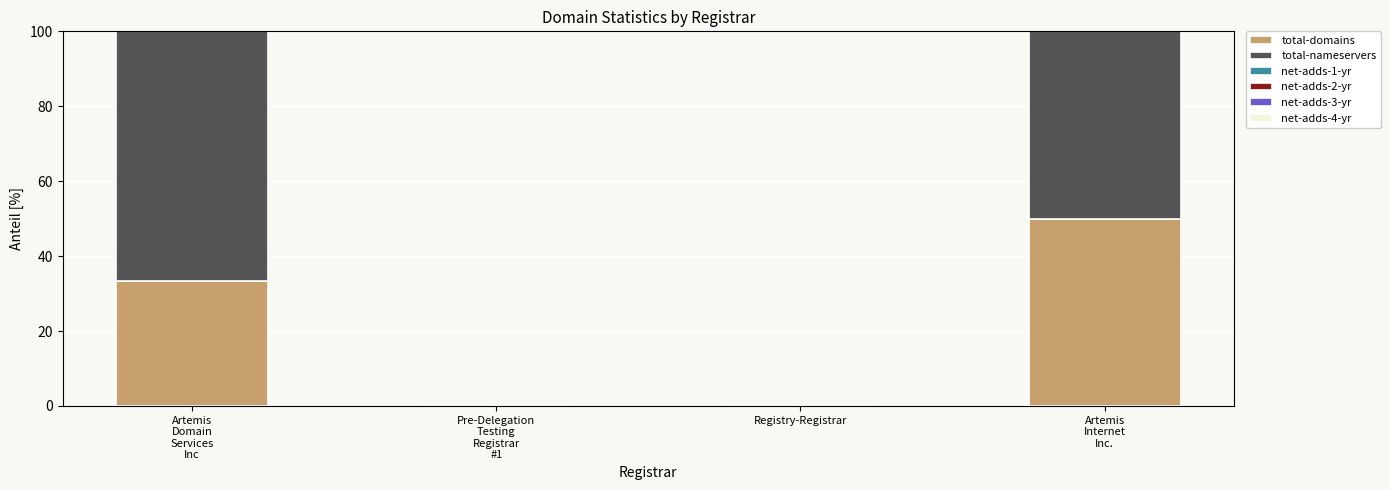

Does the chart contain stacked bars?

Yes